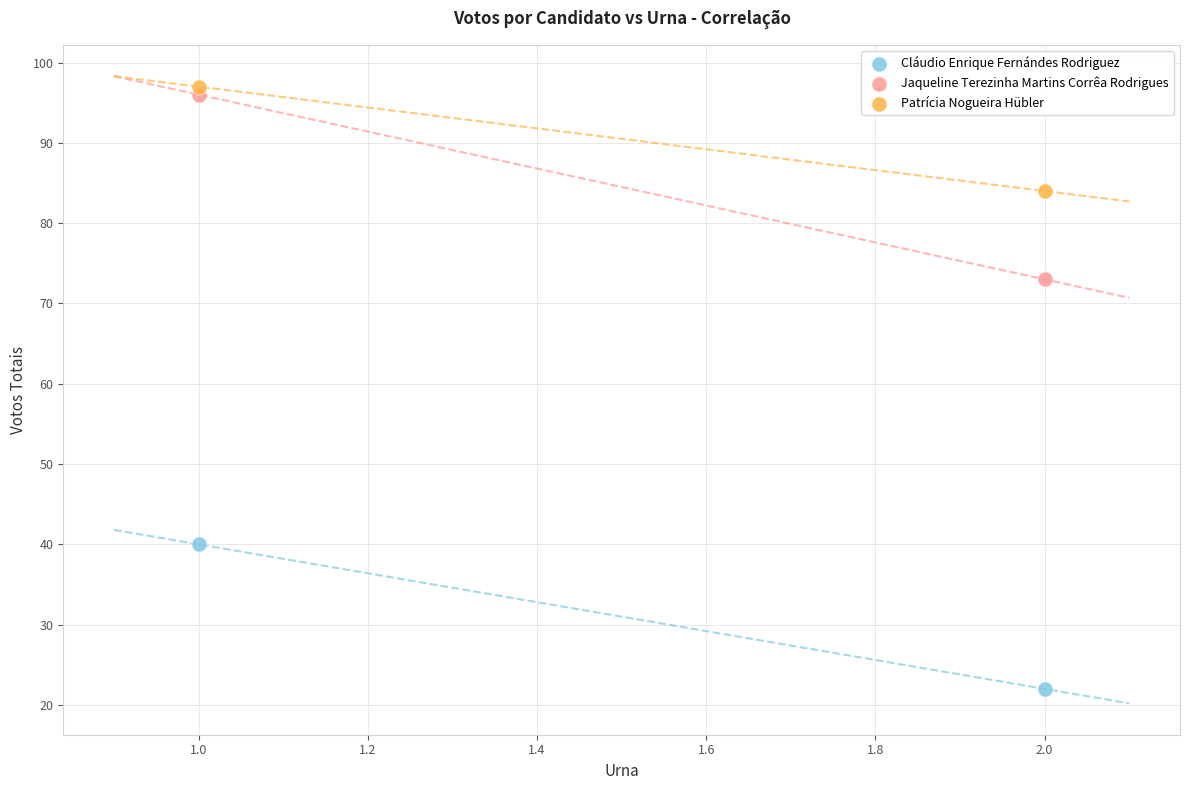

Which series has the widest spread of Y values?

Jaqueline Terezinha Martins Corrêa Rodrigues